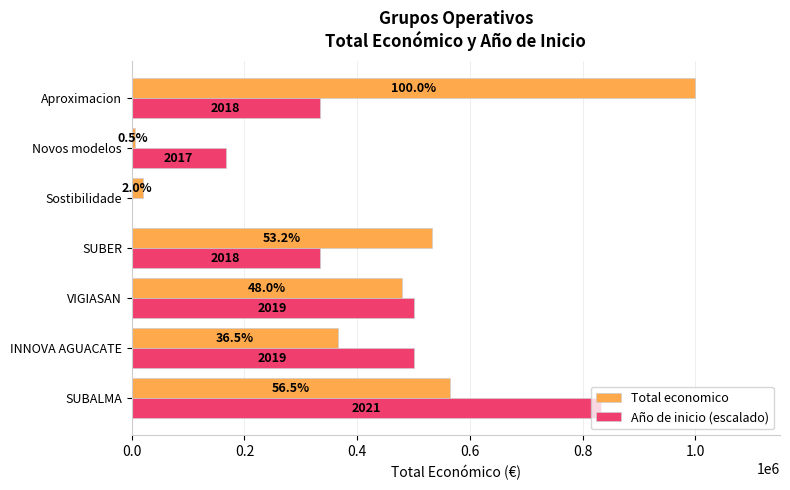

Rank the series by their maximum value, from lowest to highest.

Año de inicio (escalado), Total economico